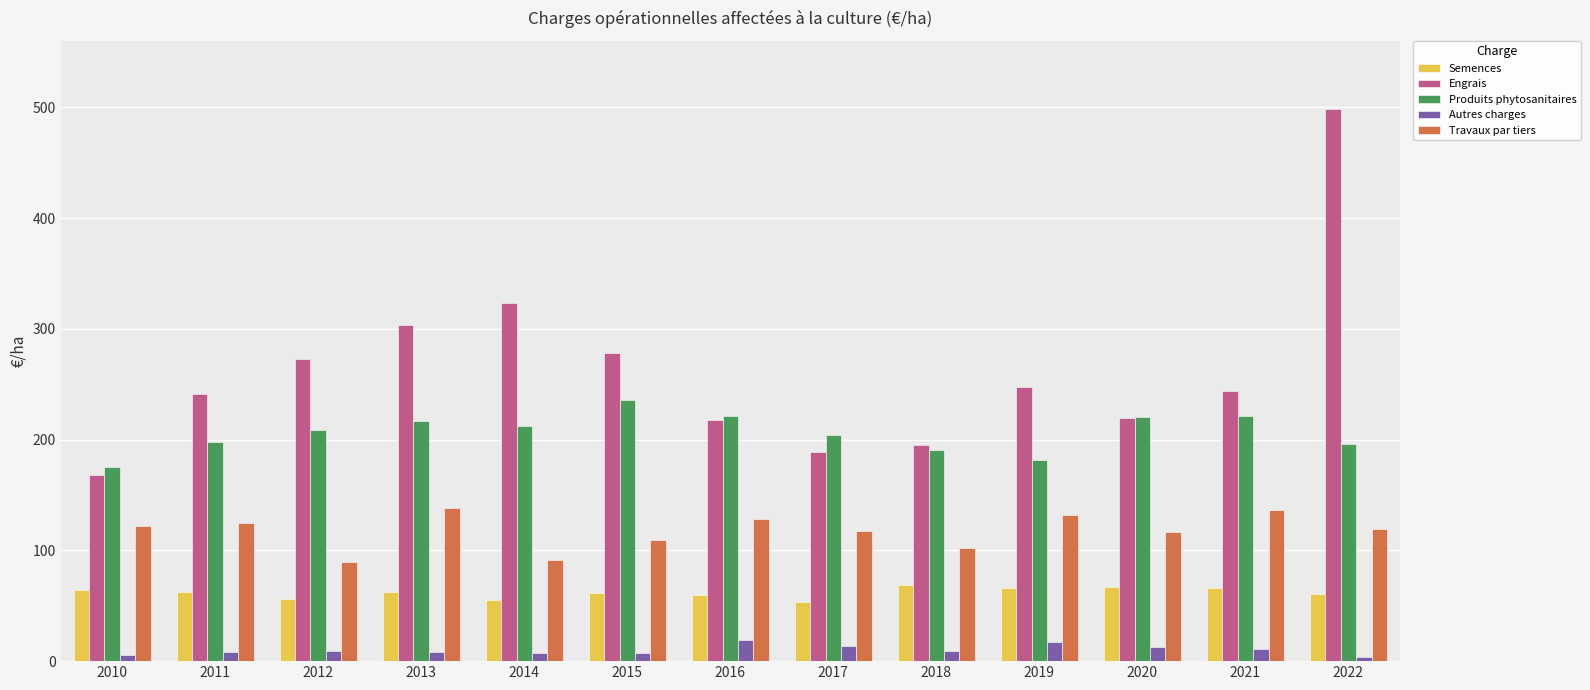

The value of Travaux par tiers at 2022 is 119.2. True or false?

True